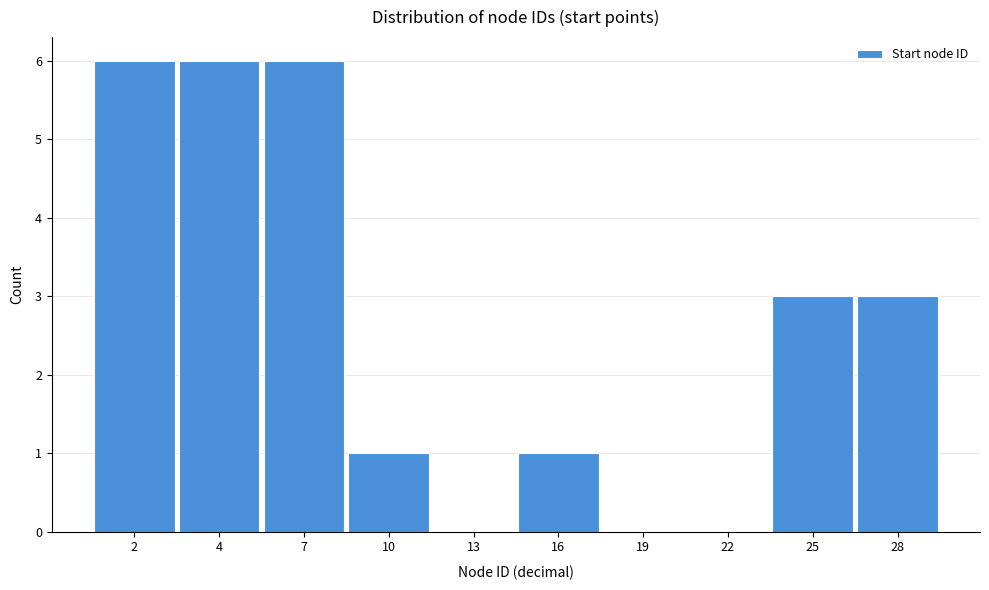

Reading left to right, transcribe all the data shown in this chart.

2=6	4=6	7=6	10=1	13=0	16=1	19=0	22=0	25=3	28=3